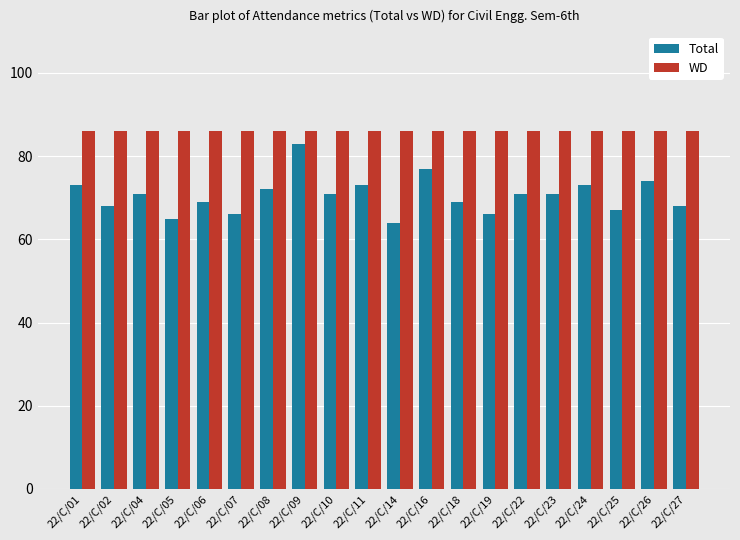

What is the maximum value for WD?

86